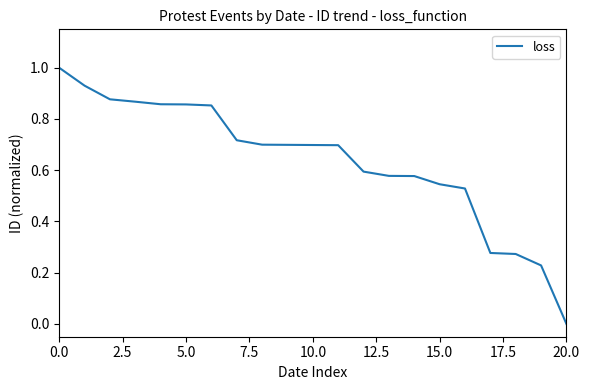

What is the difference between the maximum and minimum values?

1.0